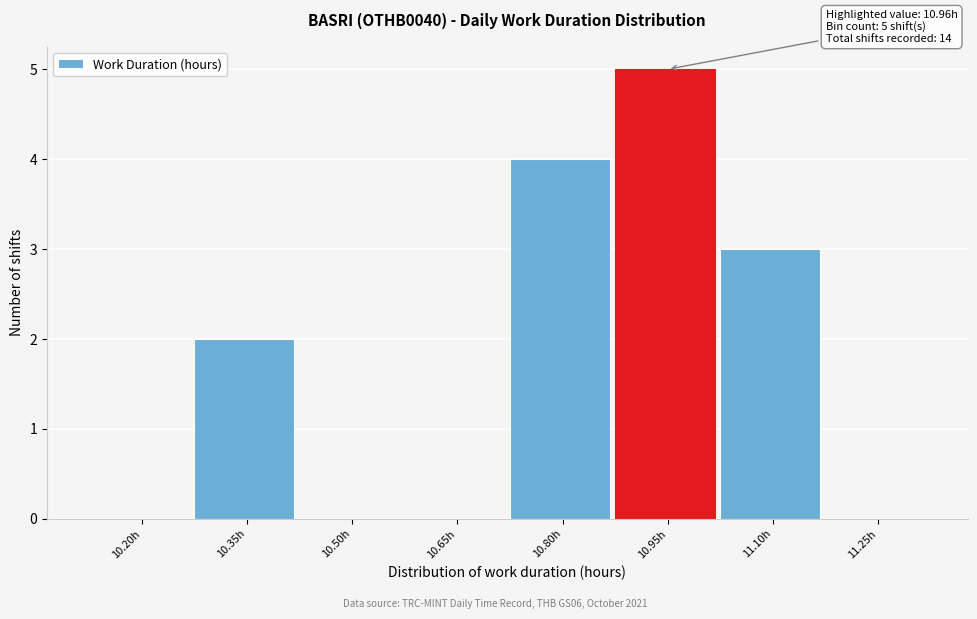

Reading left to right, extract all data points from this chart.

10.20h=0	10.35h=2	10.50h=0	10.65h=0	10.80h=4	10.95h=5	11.10h=3	11.25h=0